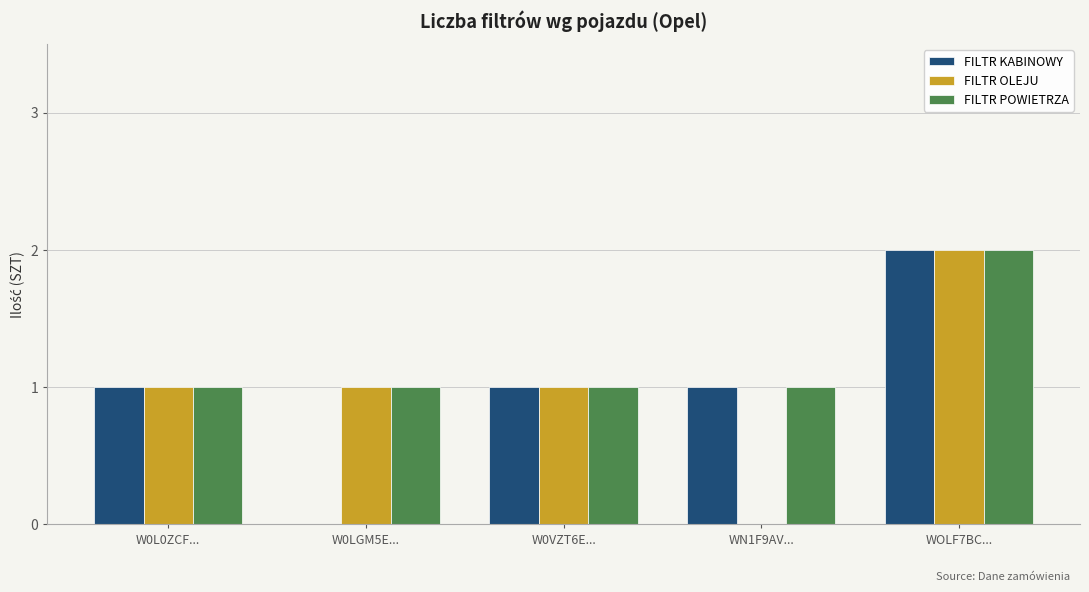

What are all the series names shown in the legend?

FILTR KABINOWY, FILTR OLEJU, FILTR POWIETRZA